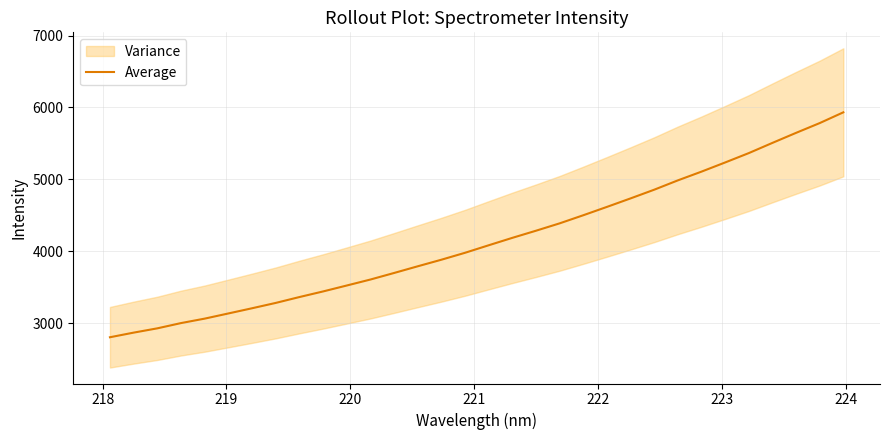

What is the lowest value of the Average series?

2806.7